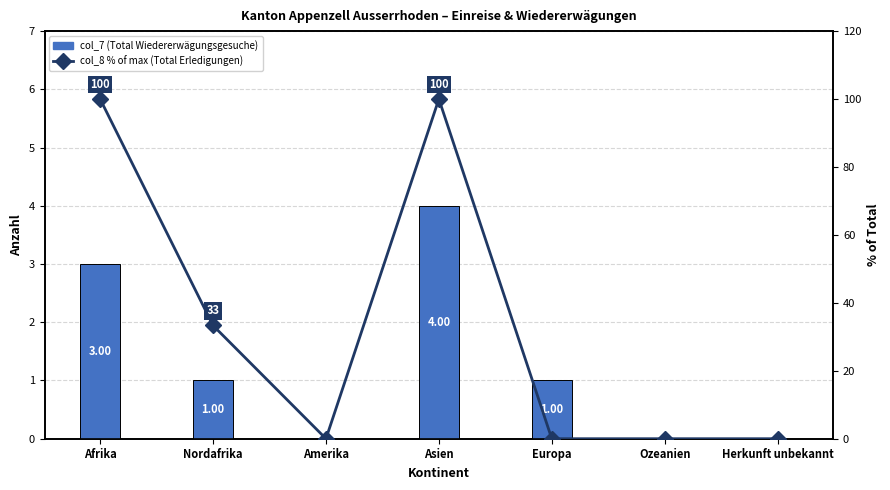

What position from the left is Europa?

5